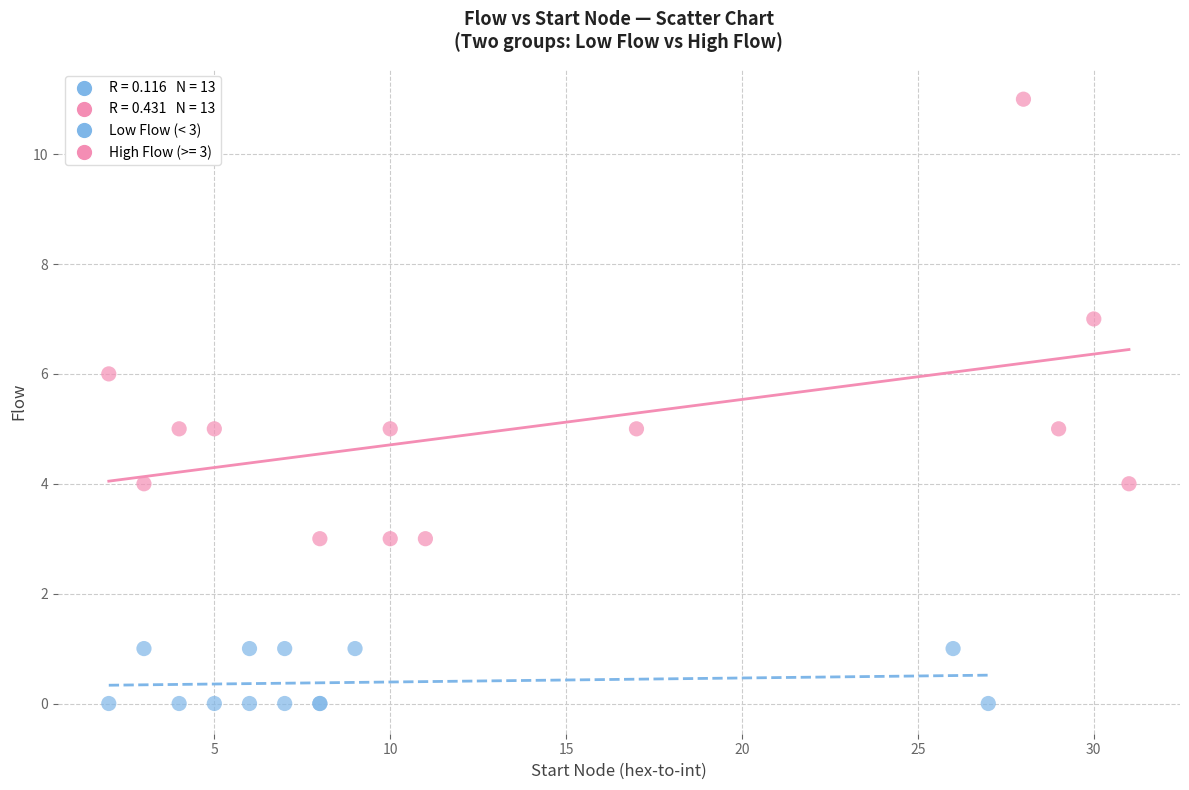

Which series contains the lowest Y value?

Low Flow (< 3)